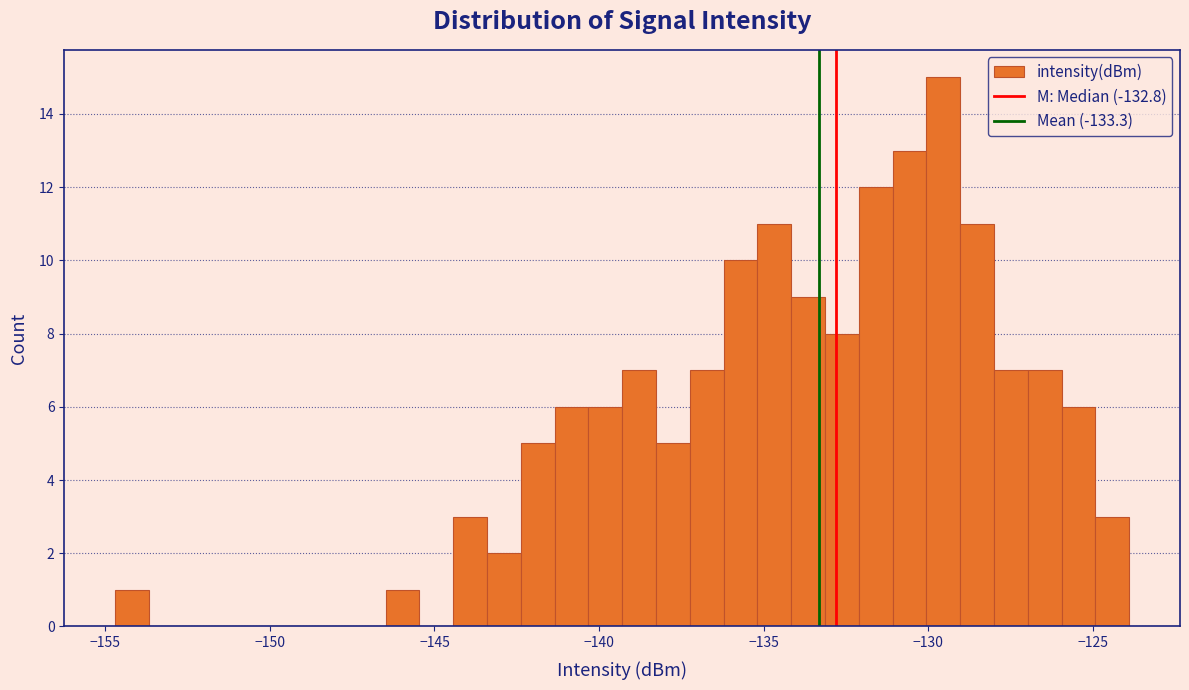

Around what value on the x-axis is the tallest bar? Give the approximate position of its centre, as read against the axis.

-129.5